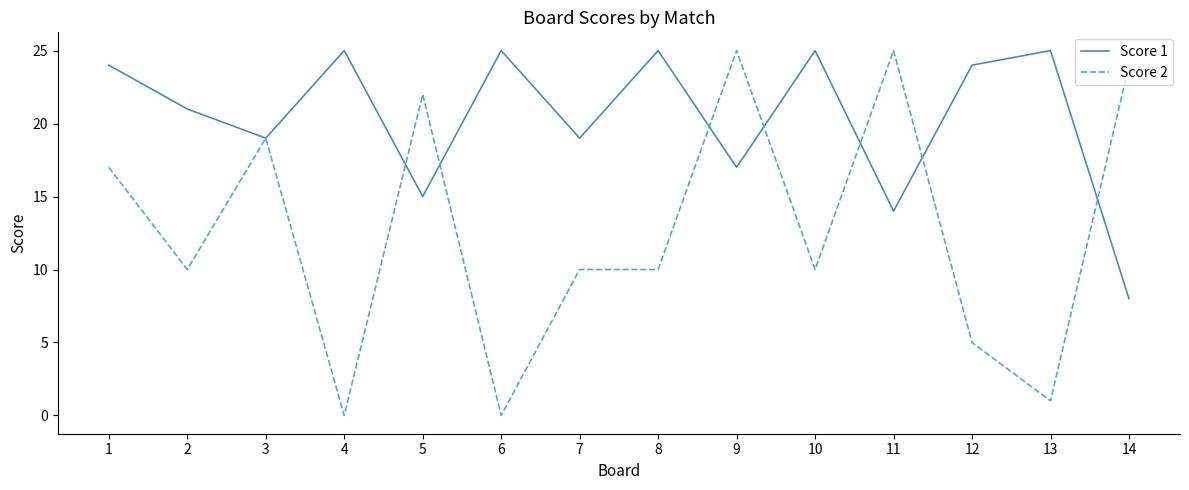

What are all the series names shown in the legend?

Score 1, Score 2